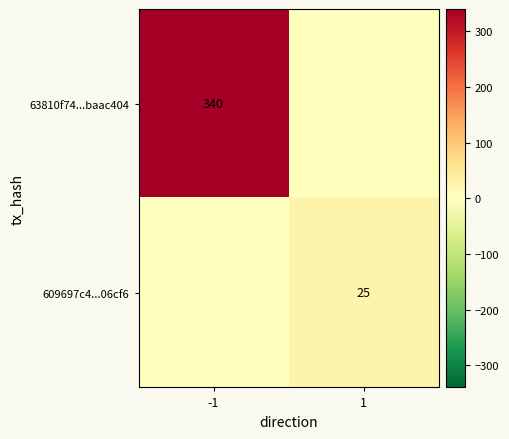

The 63810f74...baac404 series shows 340 at -1. True or false?

True